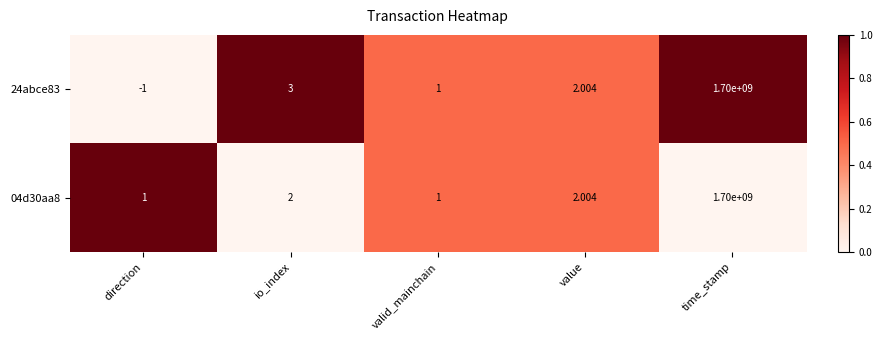

How many data points does each series have?

5